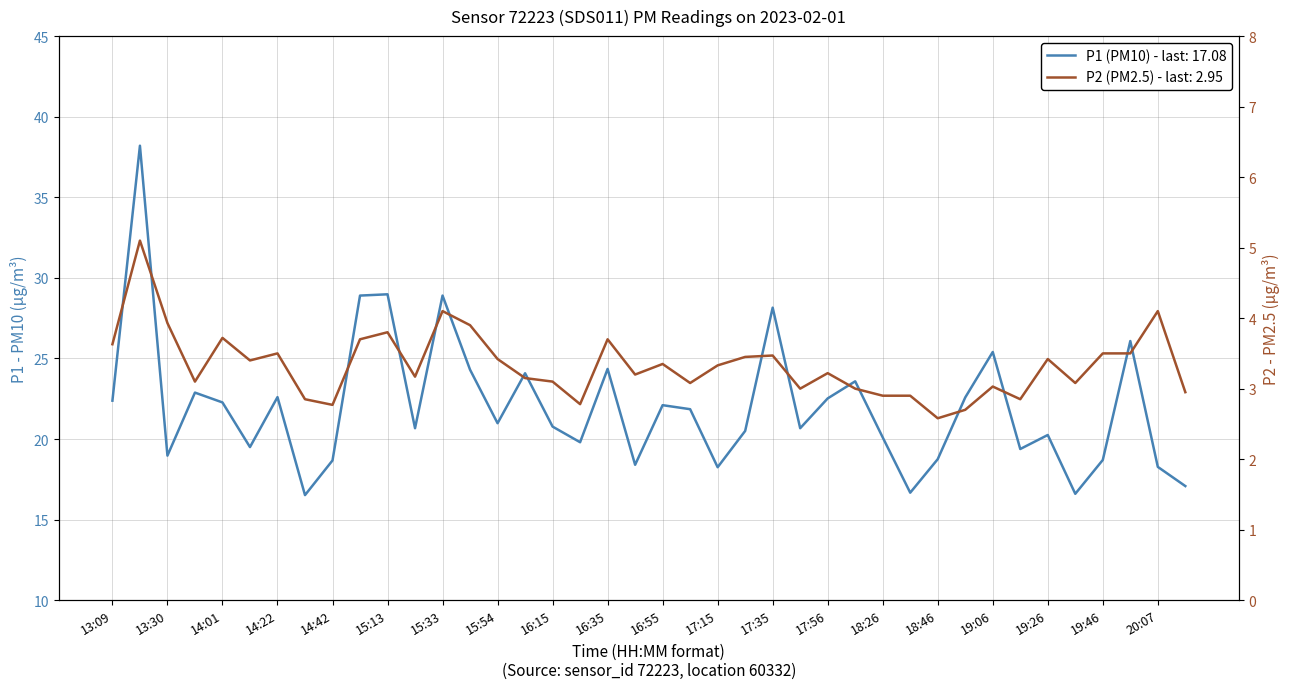

Rank the series by their average value, from highest to lowest.

P1 (PM10), P2 (PM2.5)